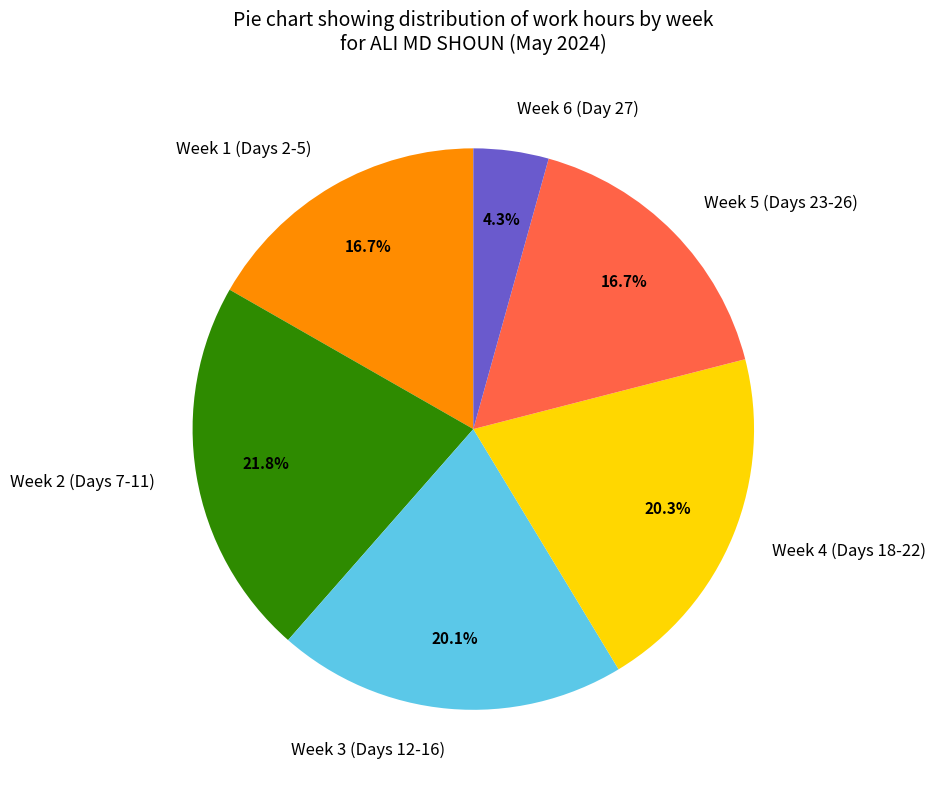

To the nearest percent, what is the average slice percentage?

17%